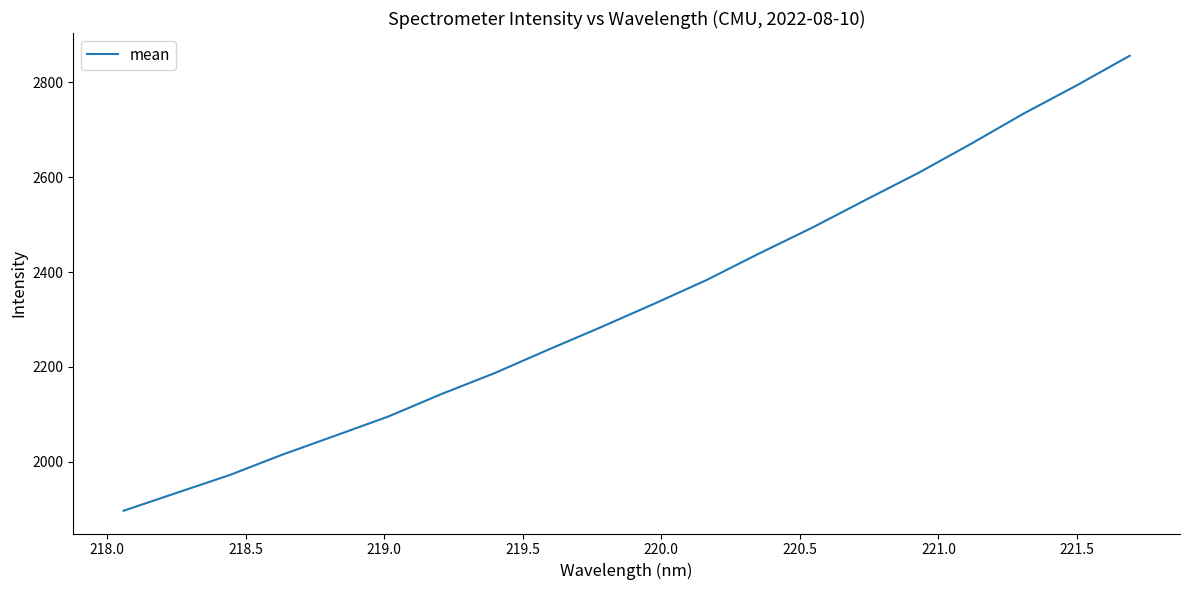

What is the difference between the maximum and minimum values?

958.3